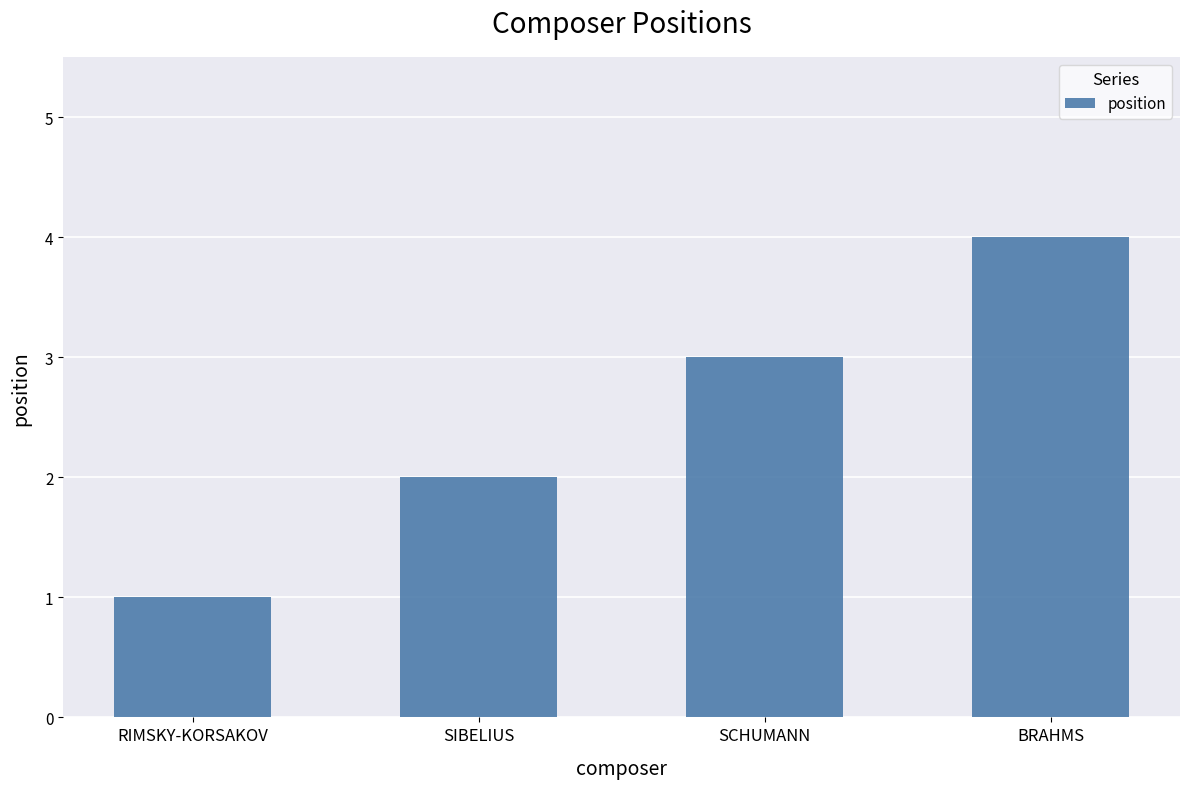

Reading left to right, transcribe all the data shown in this chart.

1	2	3	4